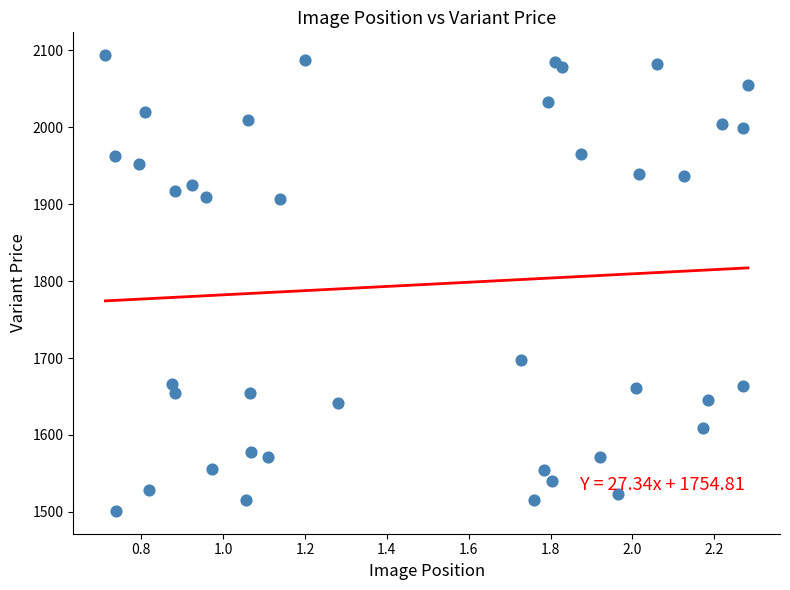

What is the range of X values (max minus min)?

1.6